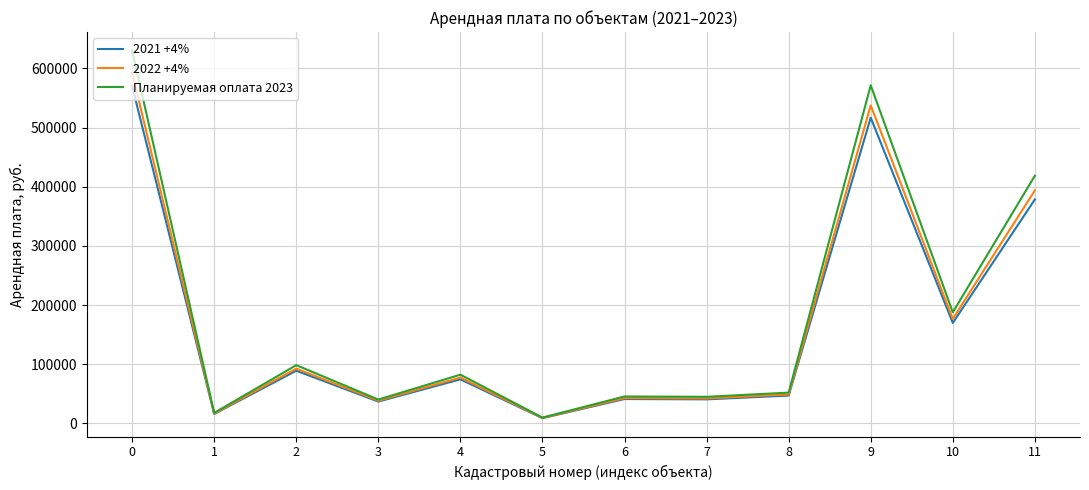

What is the difference between the maximum and minimum values in the Планируемая оплата 2023 series?

620793.7